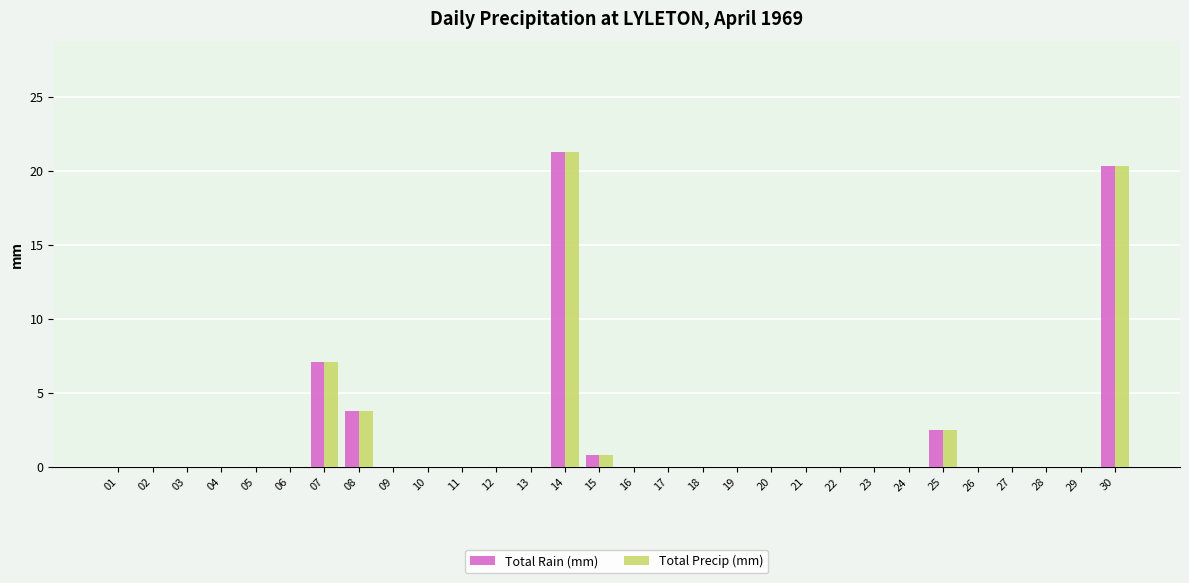

Is it true that Total Precip (mm) equals 21.3 at 14?

True